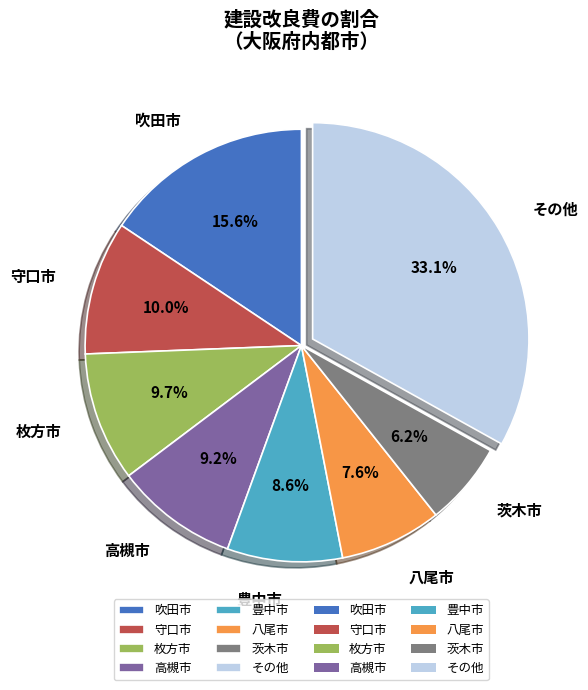

Is 吹田市 the majority of the pie?

No